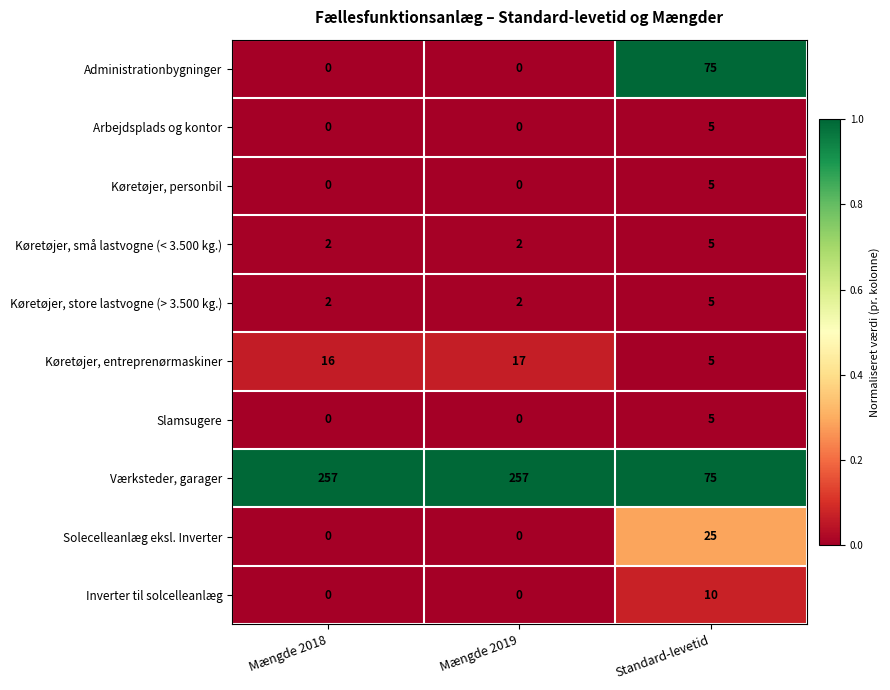

Reading right to left, list all the values displayed in this chart.

Administrationbygninger: 75	0	0
Arbejdsplads og kontor: 5	0	0
Køretøjer, personbil: 5	0	0
Køretøjer, små lastvogne (< 3.500 kg.): 5	2	2
Køretøjer, store lastvogne (> 3.500 kg.): 5	2	2
Køretøjer, entreprenørmaskiner: 5	17	16
Slamsugere: 5	0	0
Værksteder, garager: 75	257	257
Solecelleanlæg eksl. Inverter: 25	0	0
Inverter til solcelleanlæg: 10	0	0